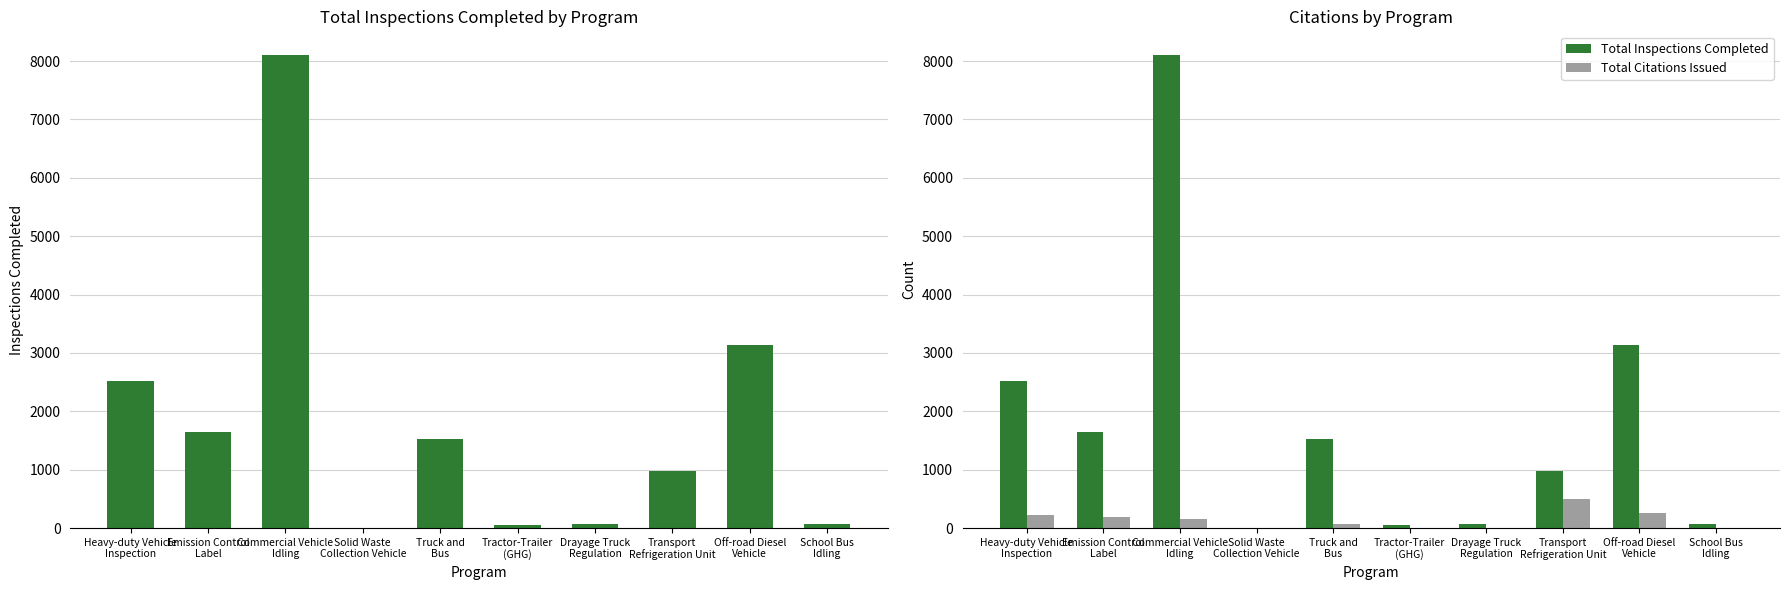

What is the total value across all series at Emission Control
Label?

1833